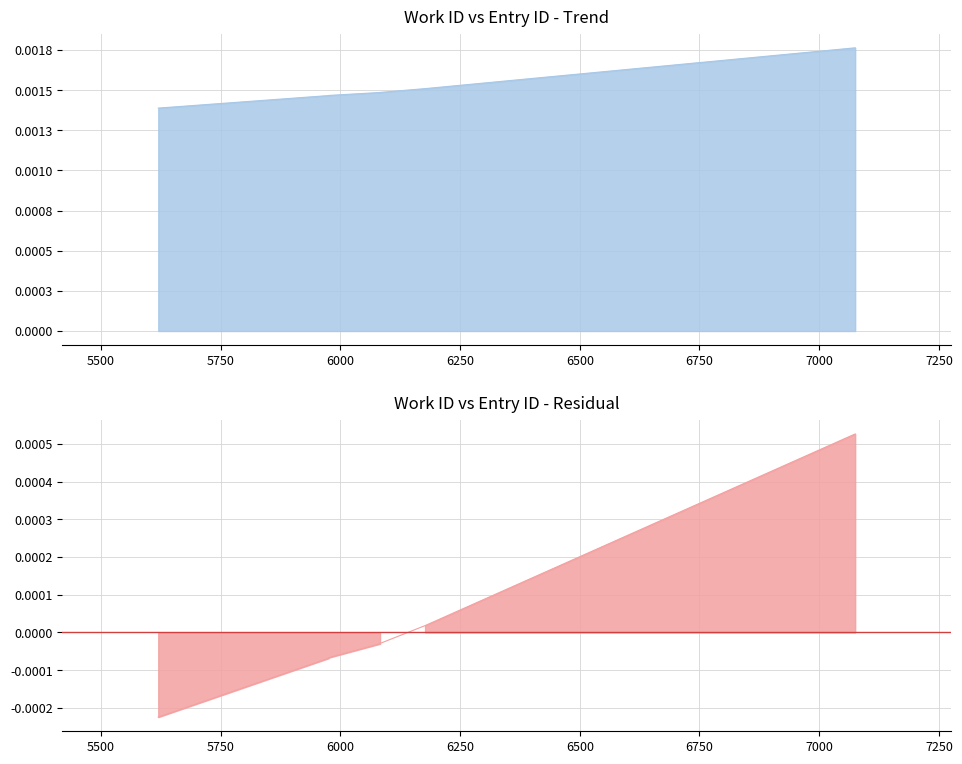

Between 5976 and 5620, which is larger?

5976